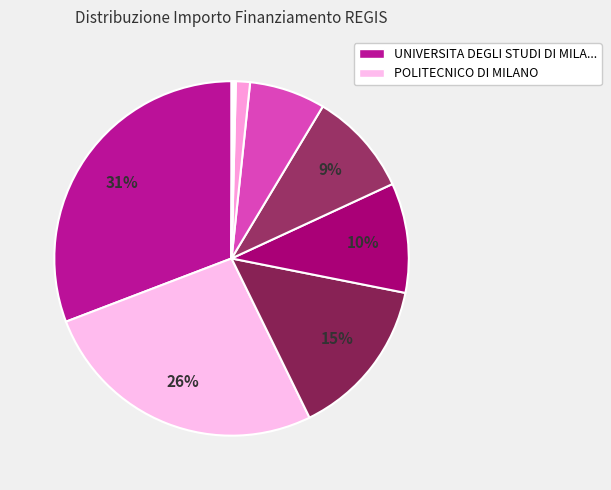

Is there any slice that represents more than half of the pie?

No